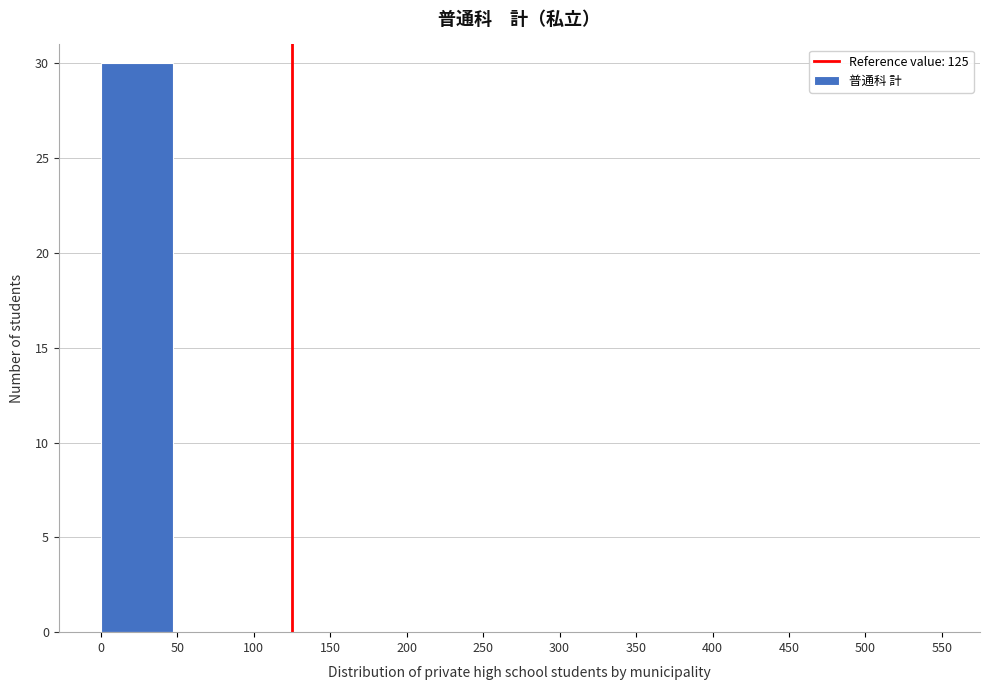

Reading left to right, list every bar in this chart as the range it spans on the x-axis followed by its height. The values are not printed on the chart, so give them approximately, as read against the axis.

0 to 50: 30
50 to 100: 0
100 to 150: 0
150 to 200: 0
200 to 250: 0
250 to 300: 0
300 to 350: 0
350 to 400: 0
400 to 450: 0
450 to 500: 0
500 to 550: 0